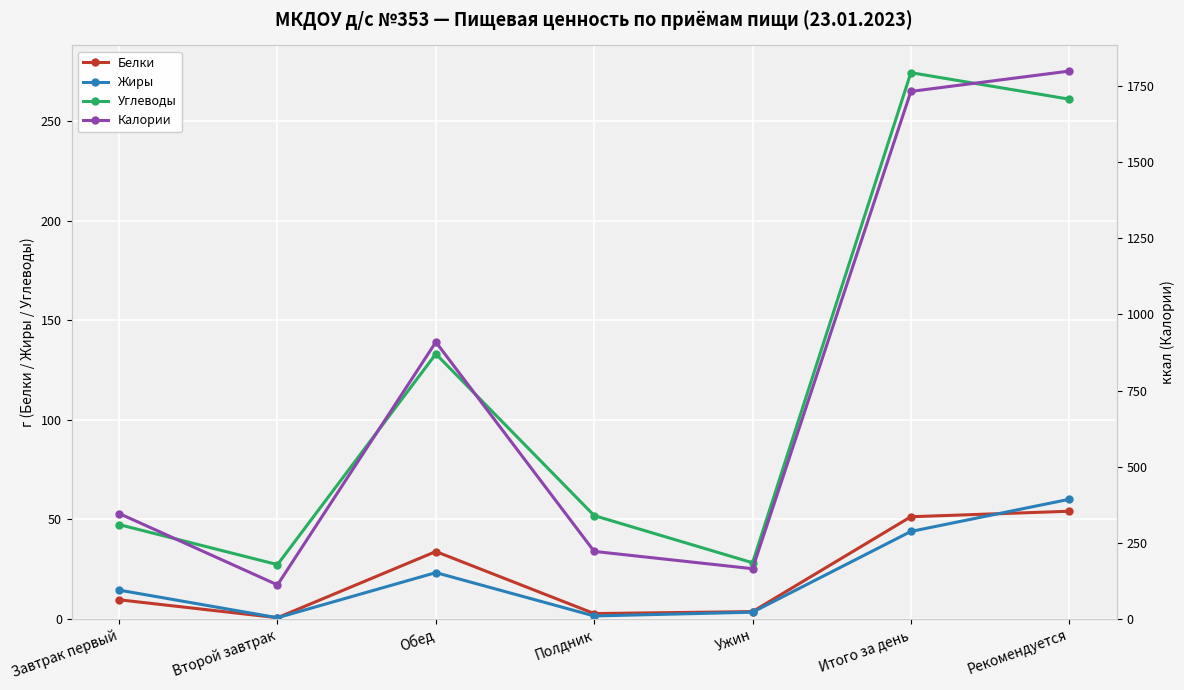

Reading left to right, what are all the values shown in this chart?

Белки: 9.5	0.5	33.8	2.6	3.6	51.2	54.0
Жиры: 14.4	0.5	23.2	1.4	3.3	43.9	60.0
Углеводы: 47.3	27.2	133.0	51.8	28.1	274.3	261.0
Калории: 345.9	111.2	909.3	221.3	164.4	1733.2	1800.0